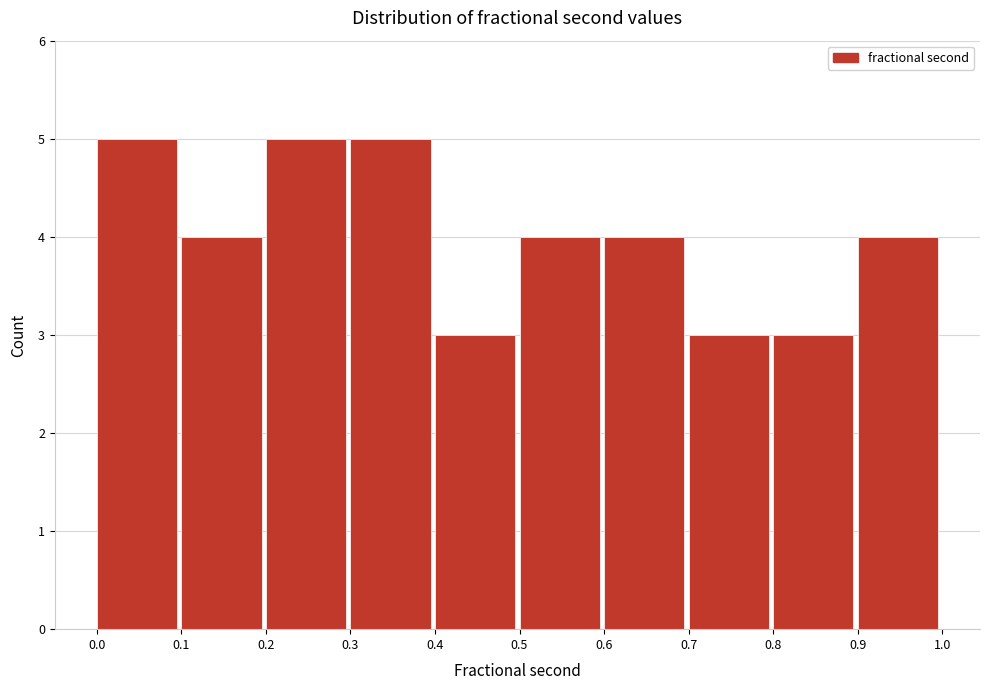

What is the height of the bar covering 0.4 to 0.5 on the x-axis? The values are not printed on the chart, so give them approximately, as read against the axis.

3